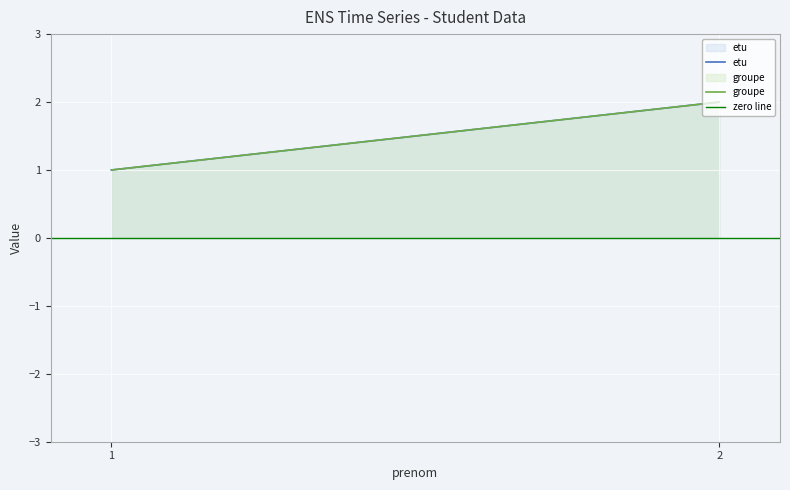

How many data points in etu are less than 2?

1